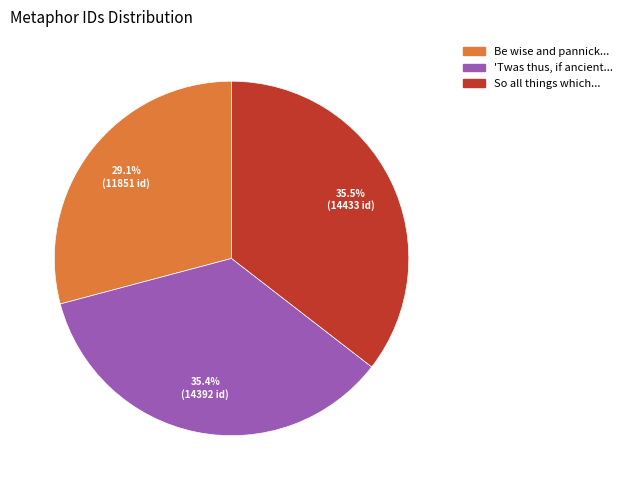

Is there any slice that represents more than half of the pie?

No